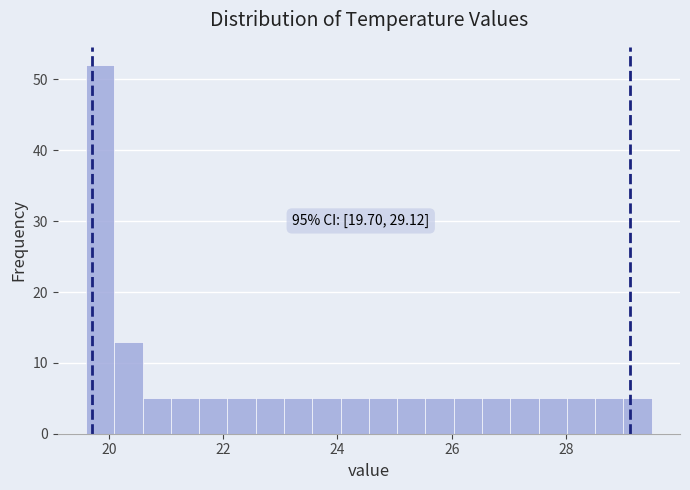

Around what value on the x-axis is the tallest bar? Give the approximate position of its centre, as read against the axis.

19.8